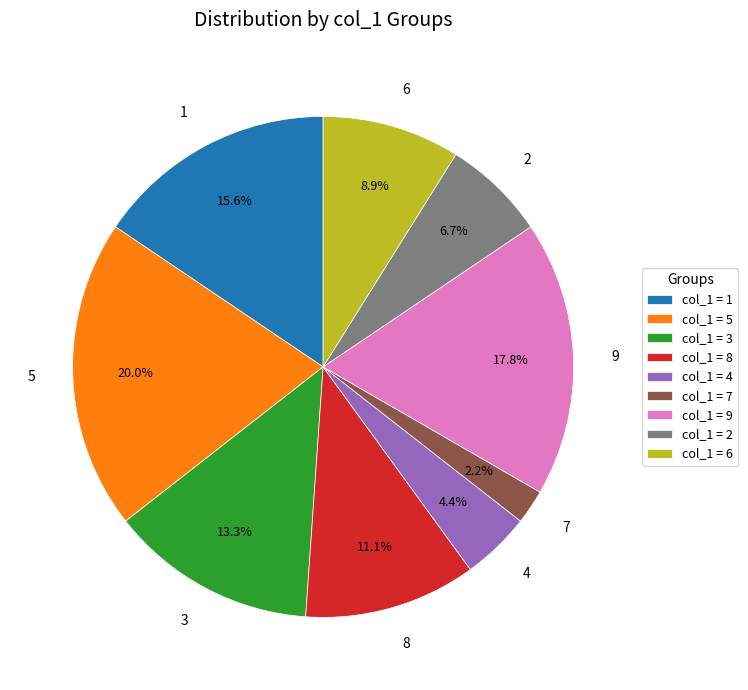

How many segments does this pie chart have?

9